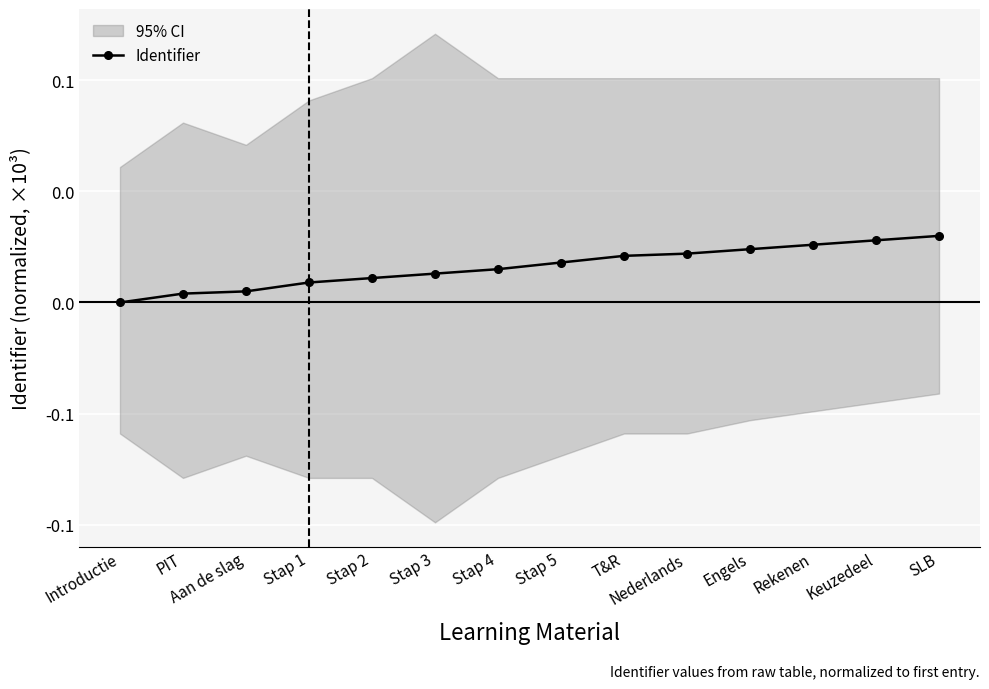

What is the label of the 13th point from the left?

Keuzedeel